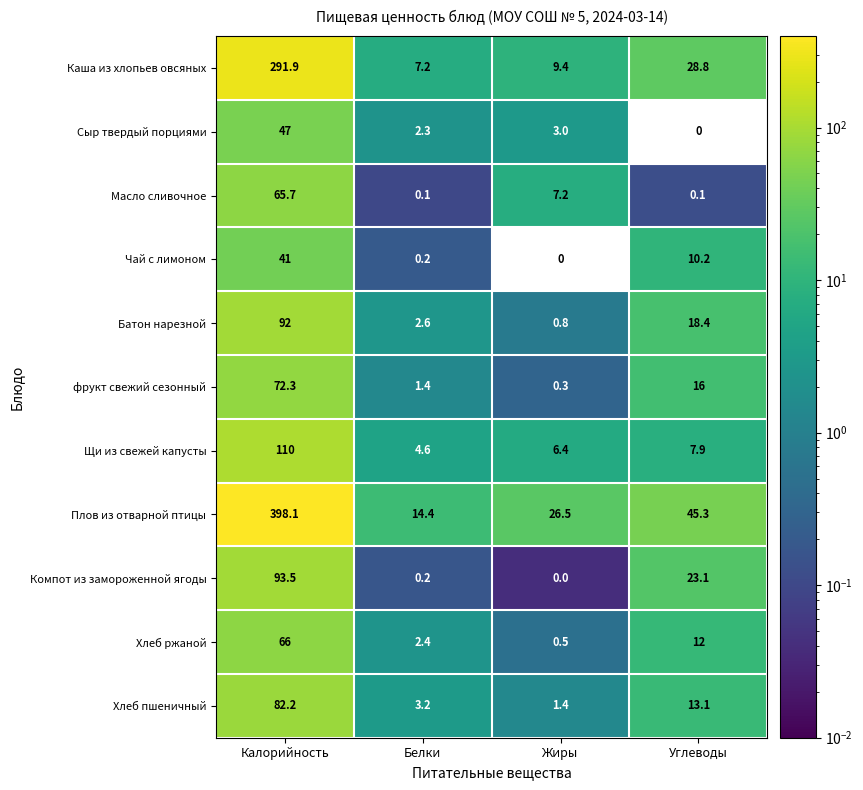

What is the difference between the maximum and minimum values in the Хлеб пшеничный series?

80.8